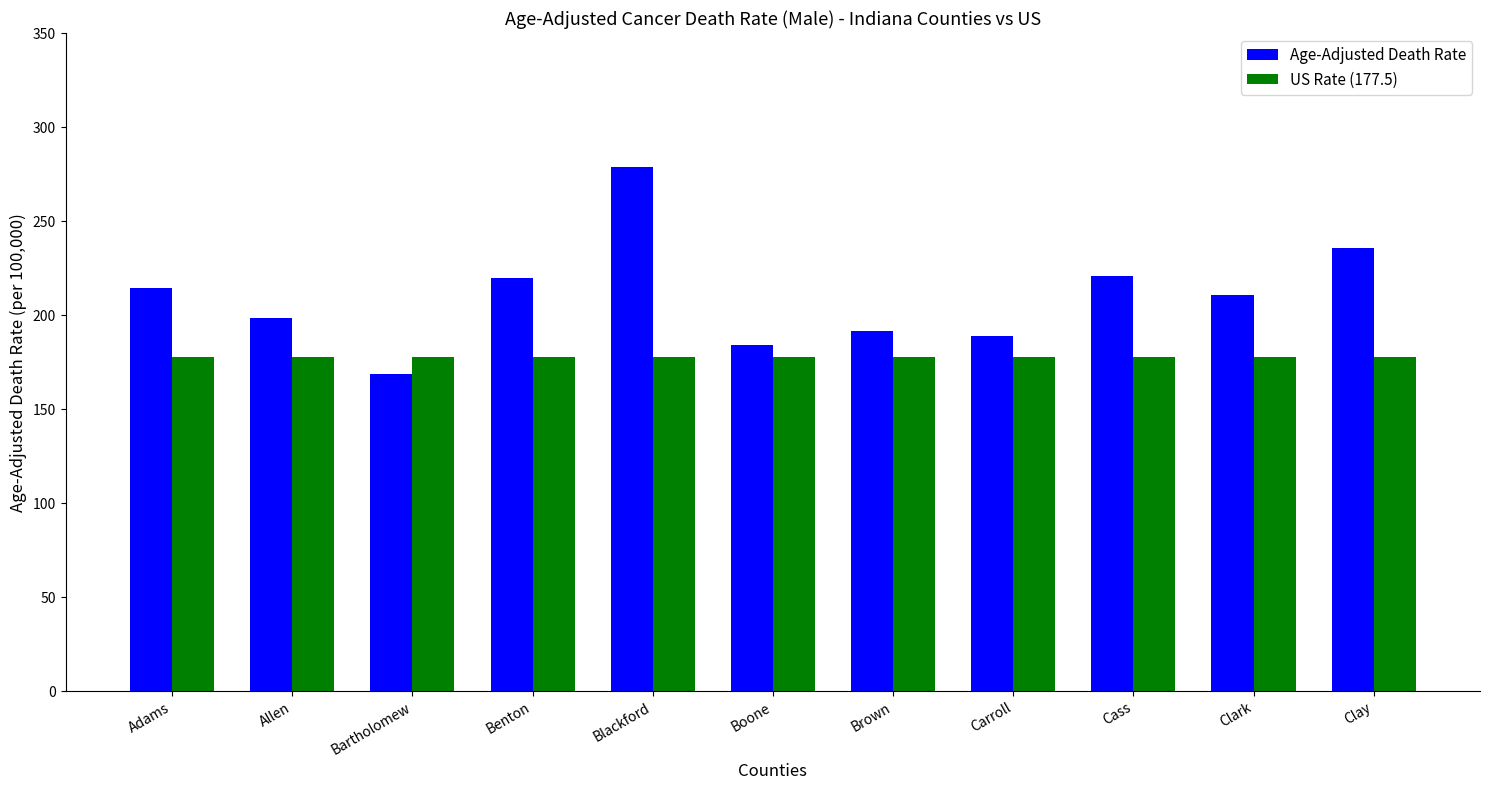

Rank the series by their average value, from lowest to highest.

US Rate (177.5), Age-Adjusted Death Rate